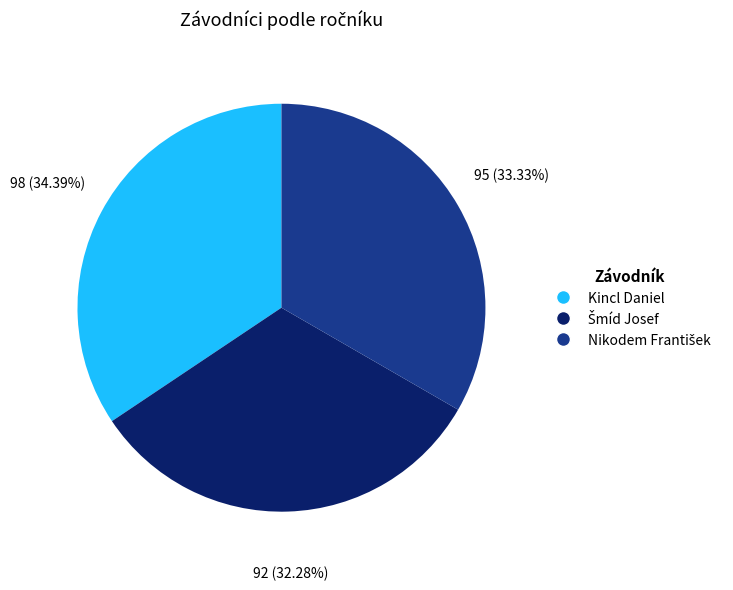

What is the largest slice in the pie chart?

Kincl Daniel